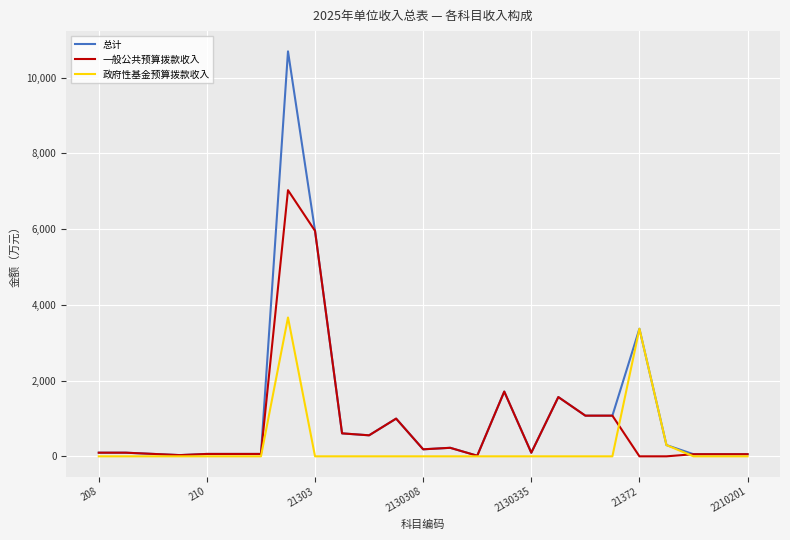

What is the difference between the second highest and second lowest values in the 一般公共预算拨款收入 series?

5953.8